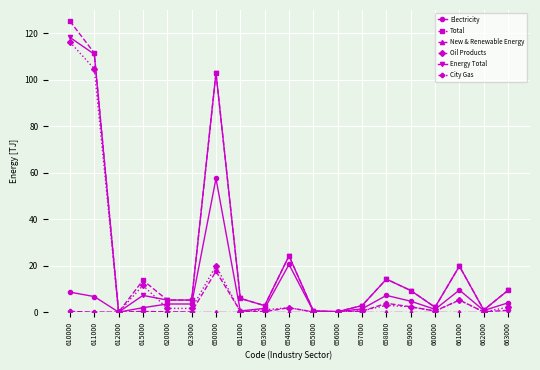

How many categories are shown in the chart?

19